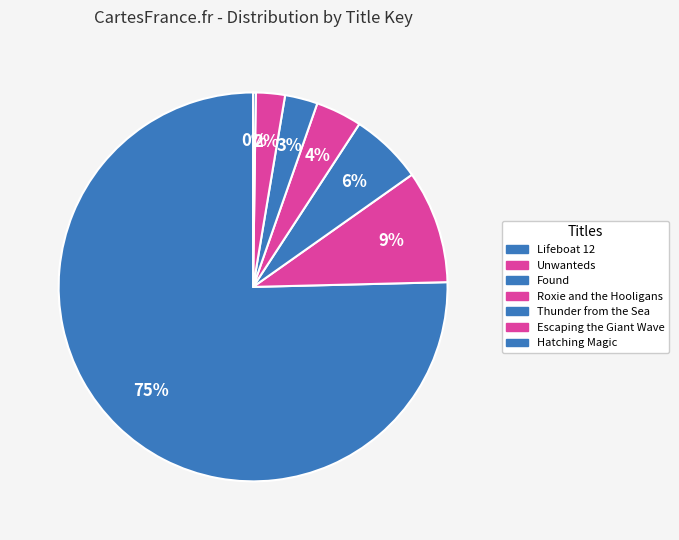

Rank the categories by value from lowest to highest.

Hatching Magic, Escaping the Giant Wave, Thunder from the Sea, Roxie and the Hooligans, Found, Unwanteds, Lifeboat 12